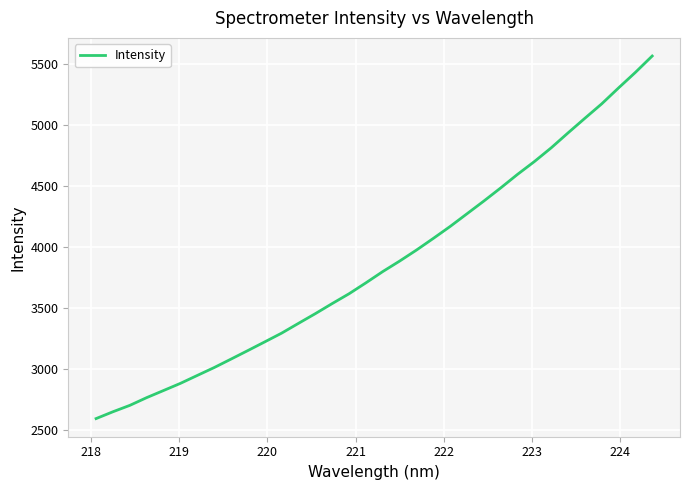

What is the greatest value displayed?

5562.5